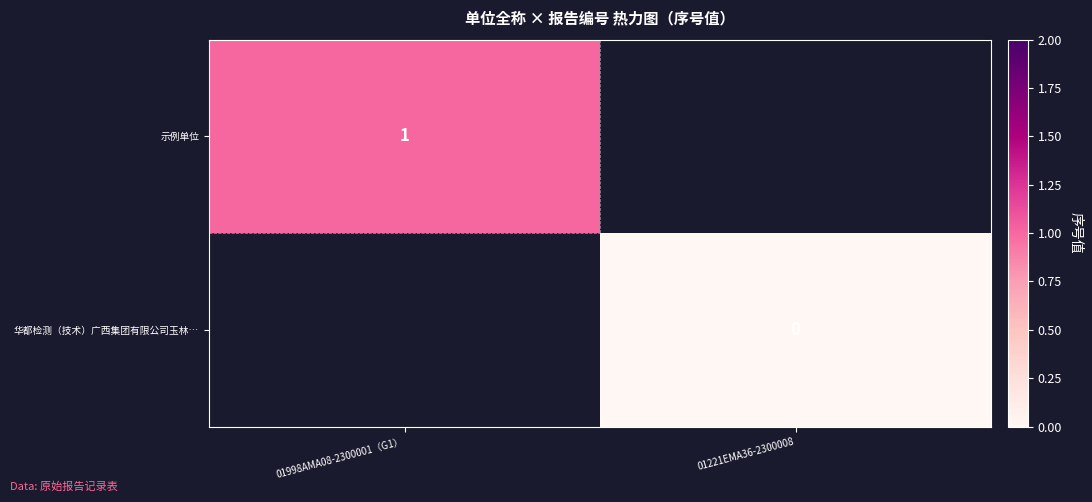

The value of 示例单位 at 01998AMA08-2300001（G1） is 2. True or false?

False